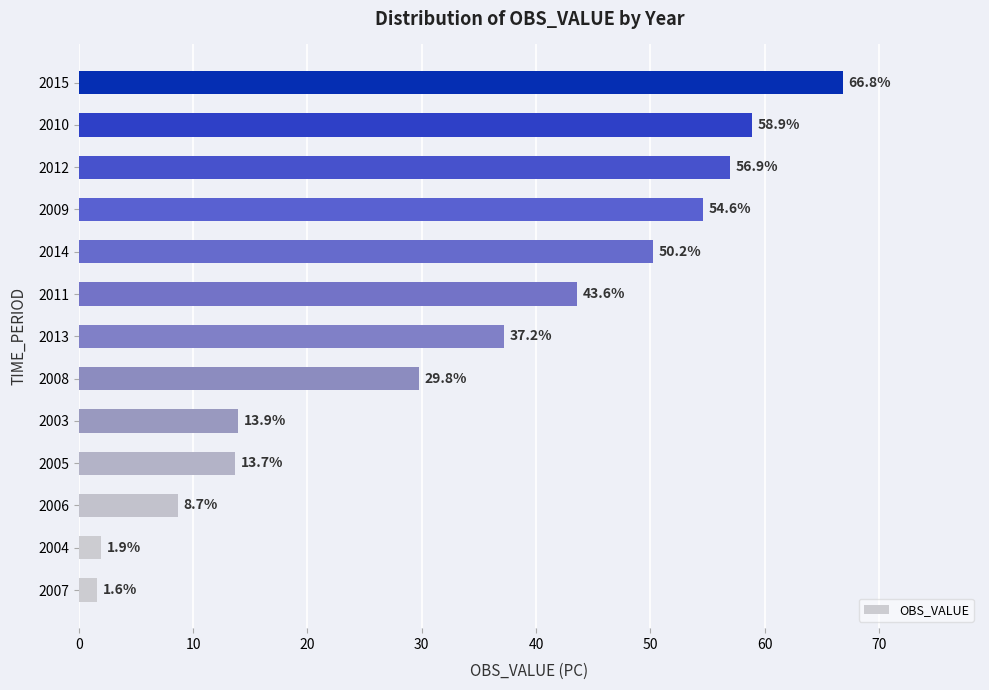

How many bars are there in total?

13